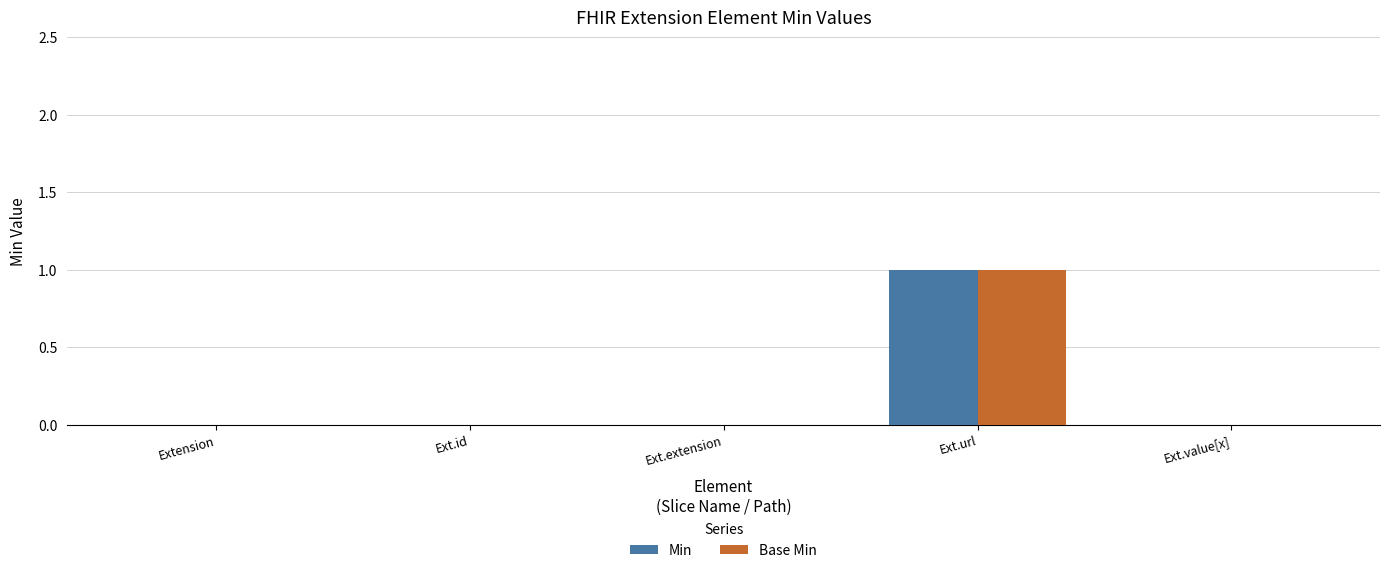

At which category is the sum across all series the highest?

Ext.url